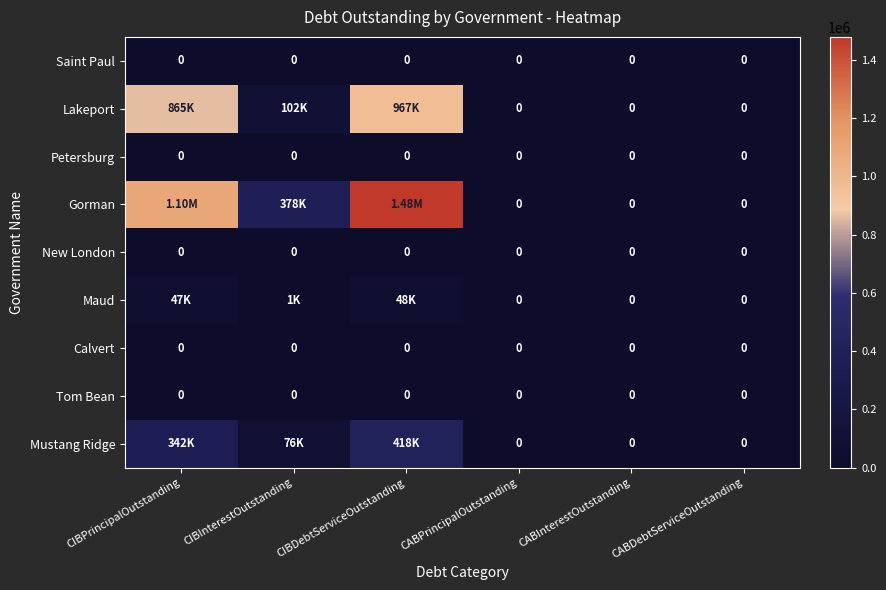

At how many categories does at least one series exceed 521970?

2